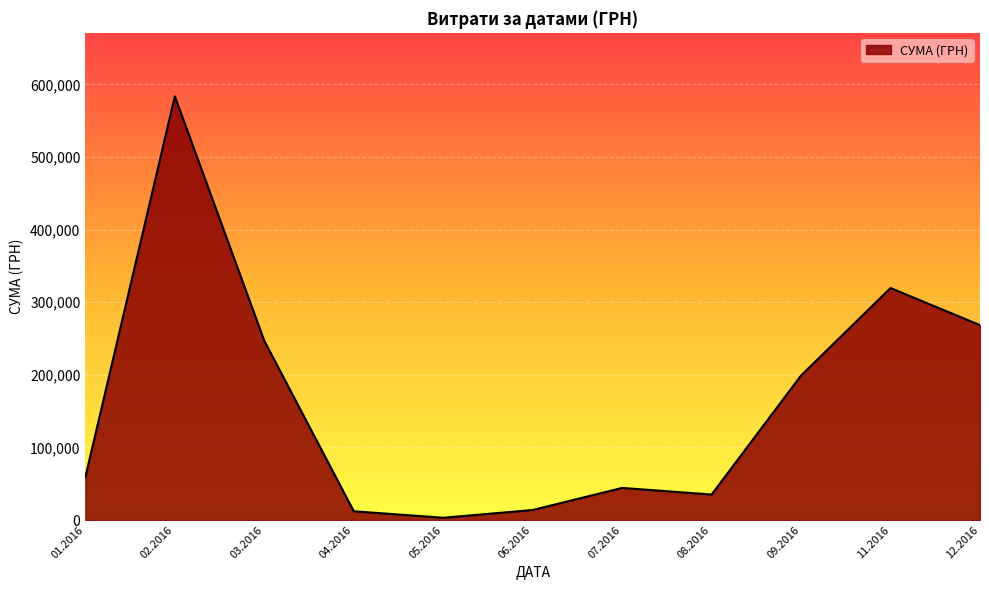

What is the maximum value shown in the chart?

583556.1